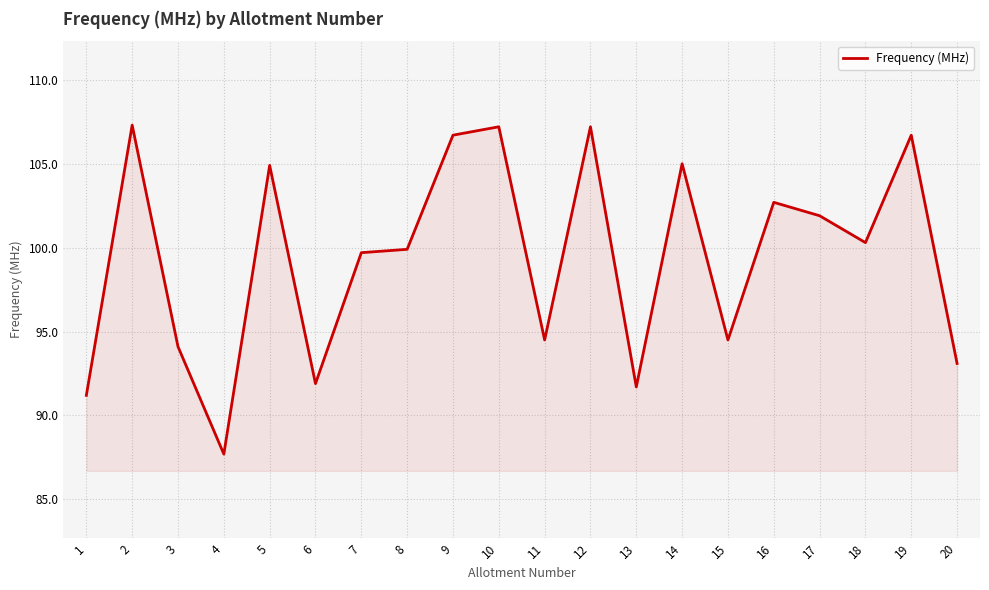

Where does the data first go above 100?

2